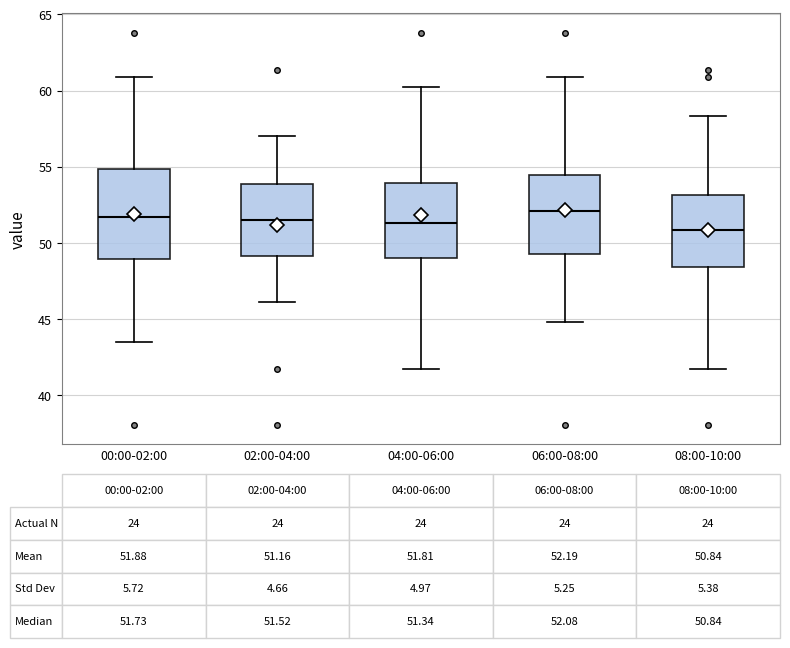

Comparing the boxes themselves (not the whiskers), which one is the tallest?

00:00-02:00